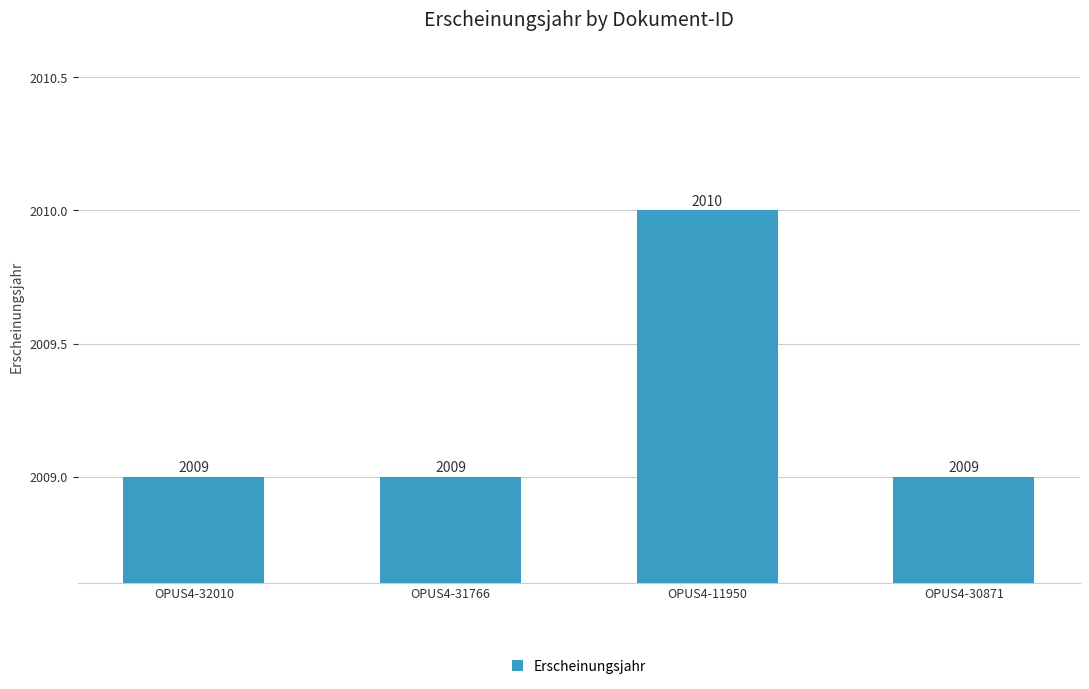

What is the maximum value shown in the chart?

2010